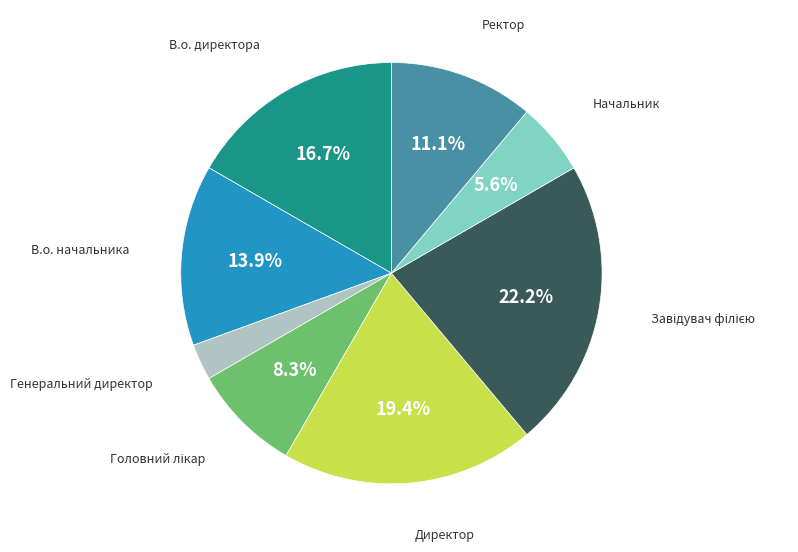

Does any single category account for the majority?

No